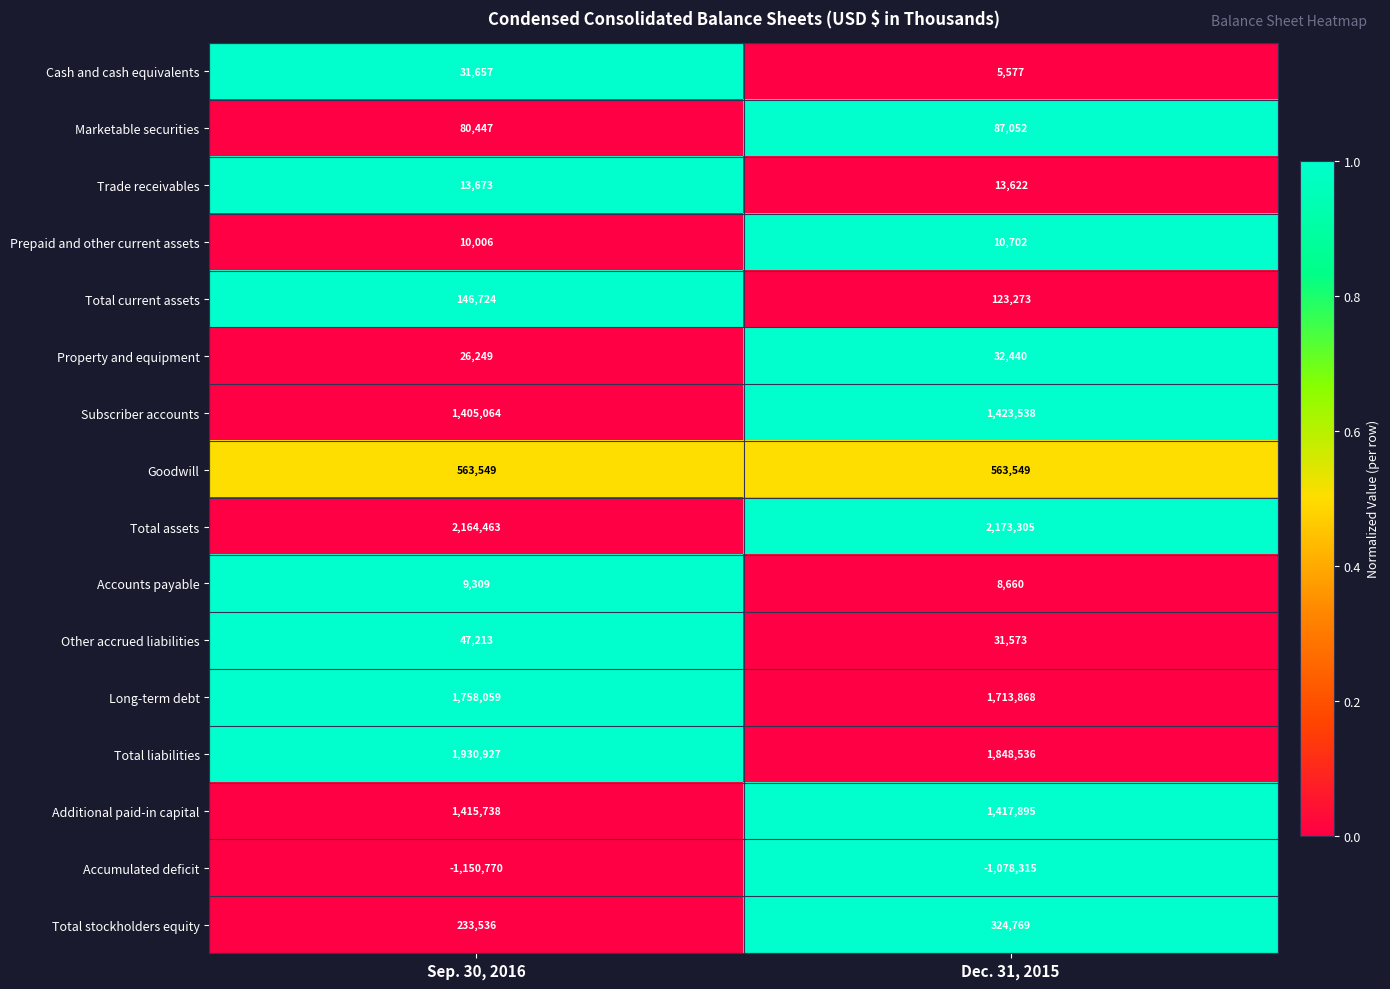

At how many categories does at least one series exceed 0?

2